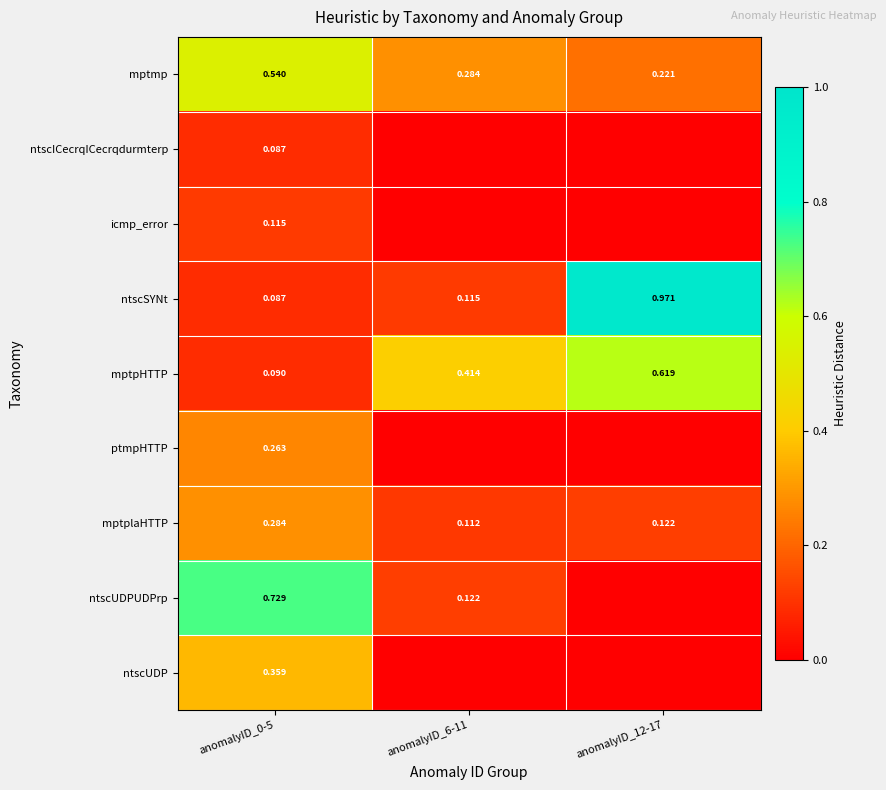

True or false: ntscSYNt has a value of 0.1 at anomalyID_0-5.

True